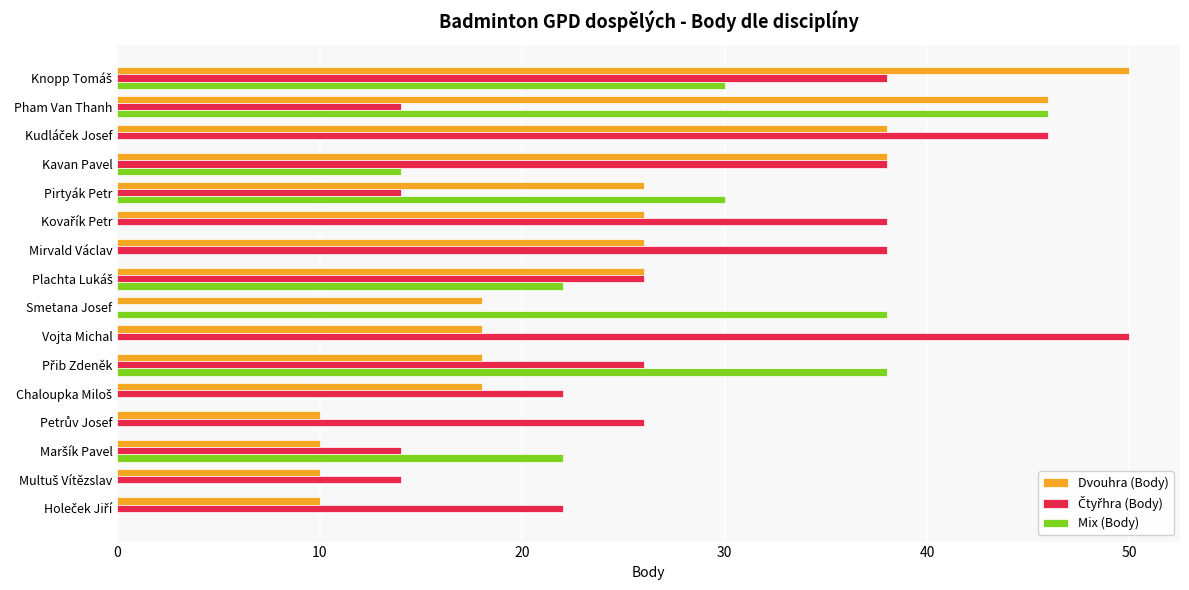

True or false: Dvouhra (Body) has a value of 31 at Vojta Michal.

False